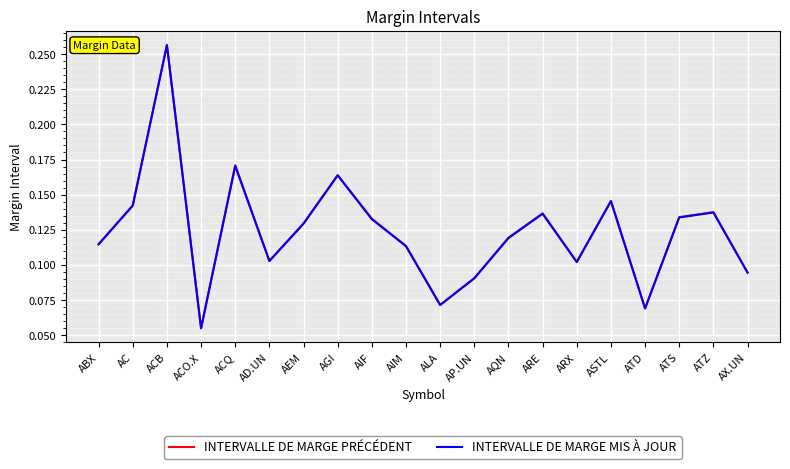

Where do INTERVALLE DE MARGE MIS À JOUR and INTERVALLE DE MARGE PRÉCÉDENT first cross each other?

AIF and AIM